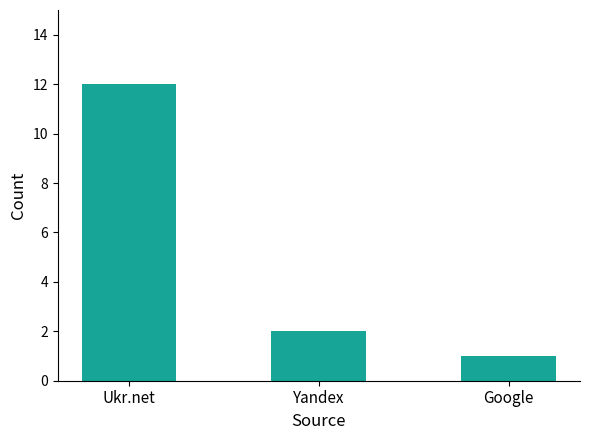

How many data points are less than 2?

1